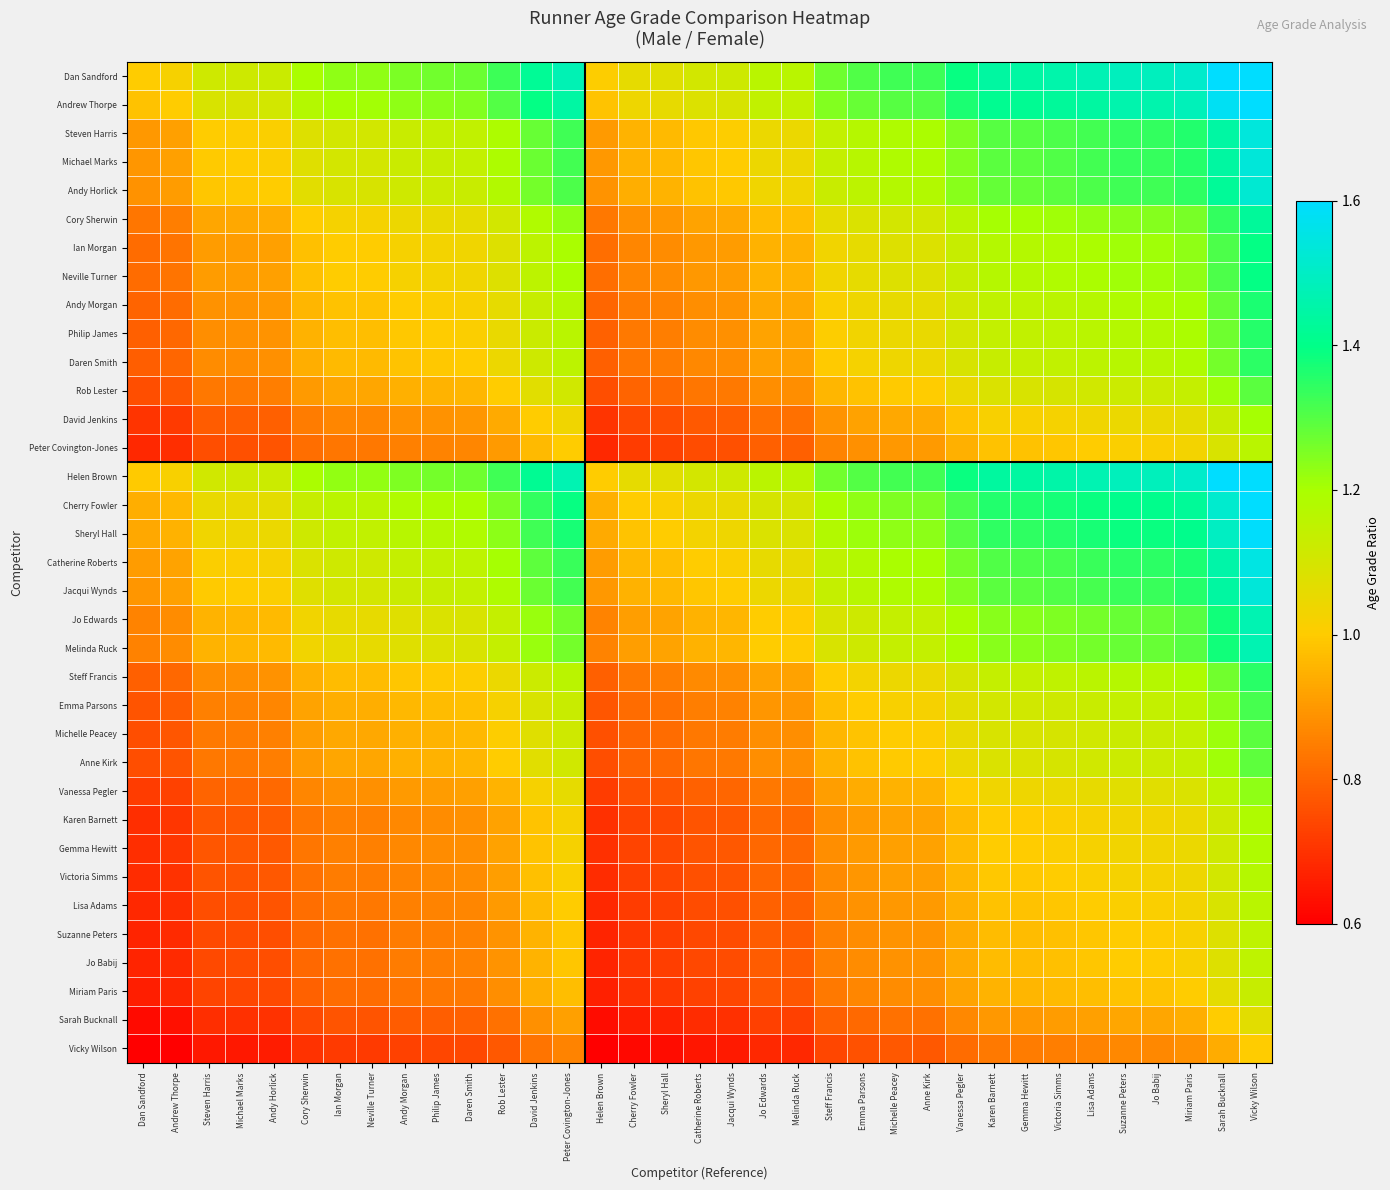

Rank the series by their maximum value, from lowest to highest.

Vicky Wilson, Sarah Bucknall, Miriam Paris, Jo Babij, Suzanne Peters, Peter Covington-Jones, Lisa Adams, Victoria Simms, Gemma Hewitt, Karen Barnett, David Jenkins, Vanessa Pegler, Anne Kirk, Rob Lester, Michelle Peacey, Emma Parsons, Daren Smith, Steff Francis, Philip James, Andy Morgan, Neville Turner, Ian Morgan, Cory Sherwin, Melinda Ruck, Jo Edwards, Andy Horlick, Jacqui Wynds, Michael Marks, Steven Harris, Catherine Roberts, Sheryl Hall, Cherry Fowler, Andrew Thorpe, Helen Brown, Dan Sandford